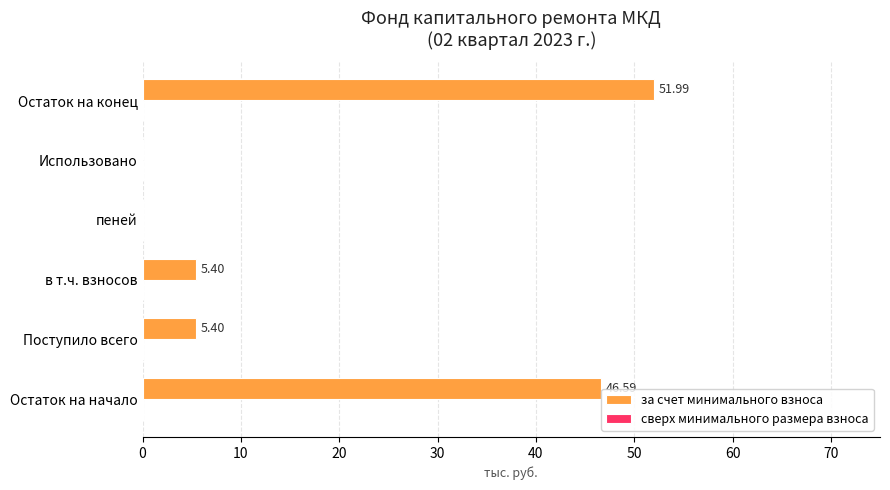

What is the sum of all values?

109.4